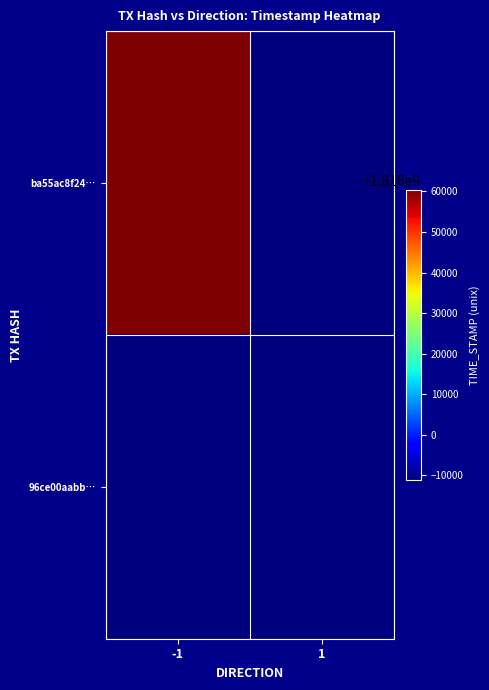

At which category is the sum across all series the highest?

-1